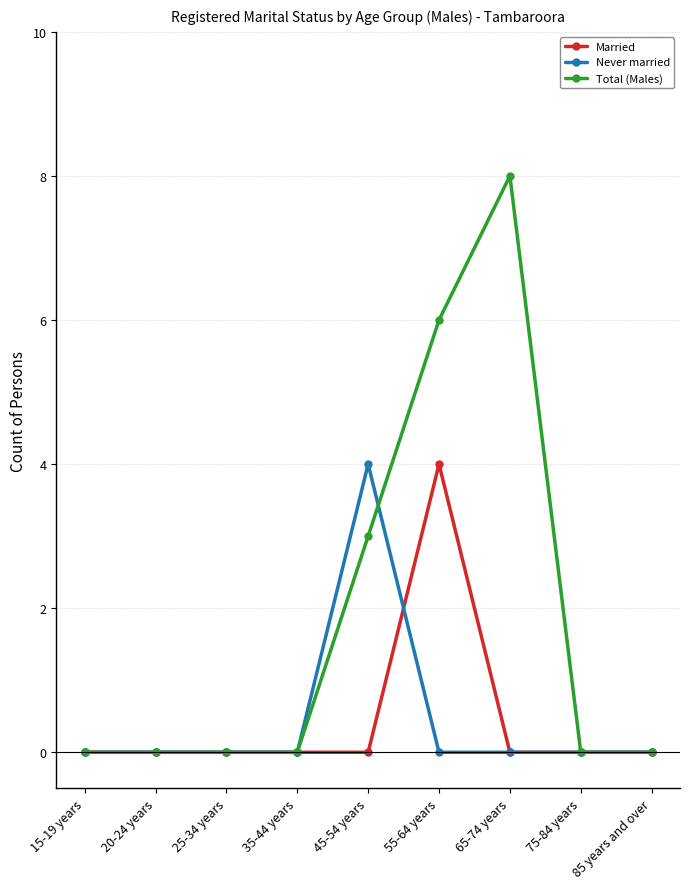

Which series has the widest spread of values?

Total (Males)